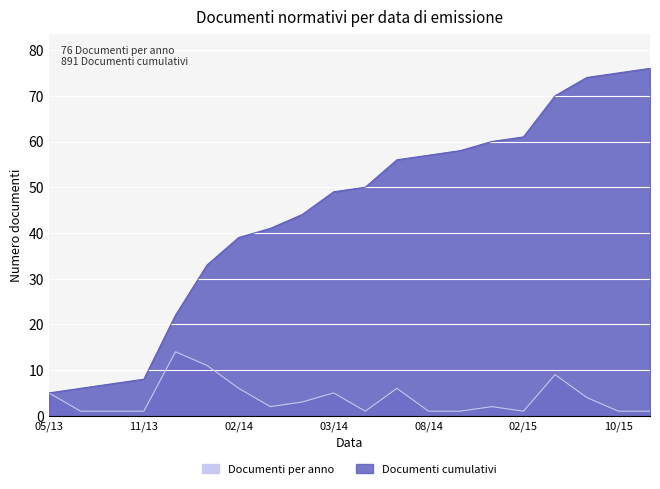

What is the total value across all series at 20140616?

51